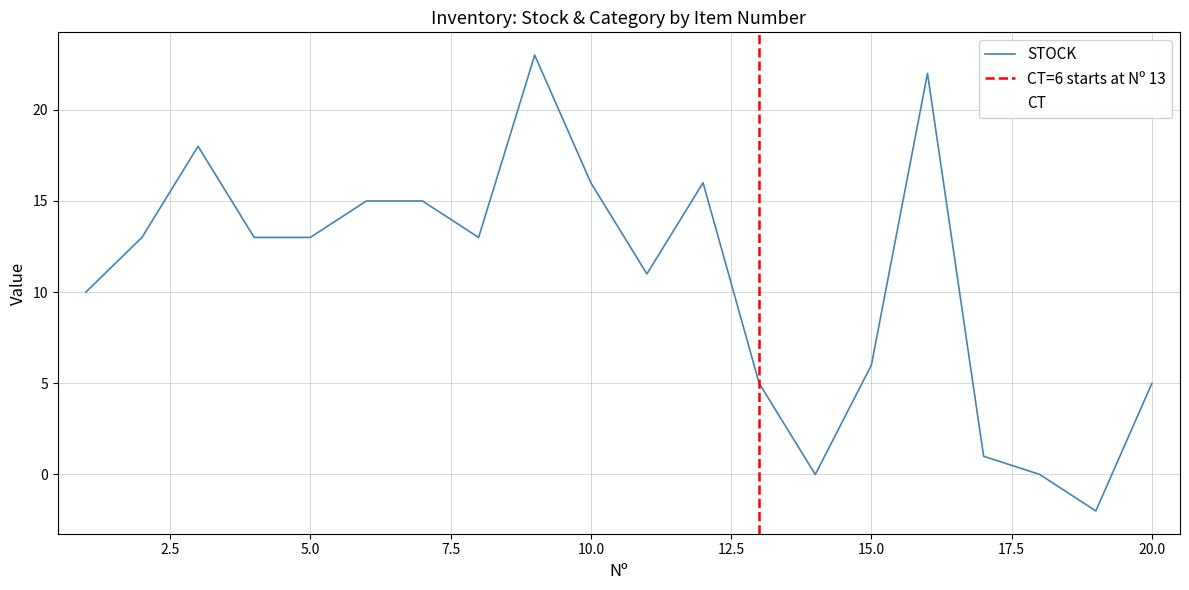

Reading left to right, extract all data points from this chart.

STOCK: 10	13	18	13	13	15	15	13	23	16	11	16	5	0	6	22	1	0	-2	5
CT: 1	1	1	1	1	1	1	1	1	1	1	1	6	6	6	6	6	6	6	6